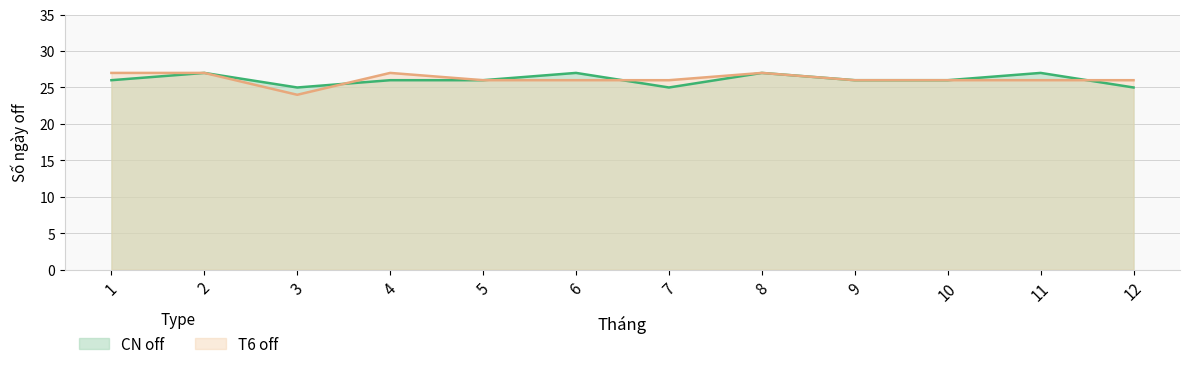

List the series in order of their overall mean, lowest first.

CN off, T6 off